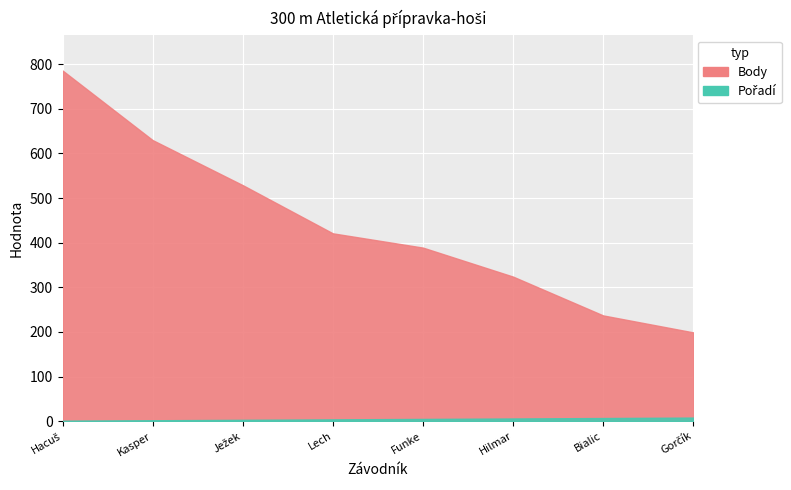

True or false: Pořadí and Body cross at least once.

False